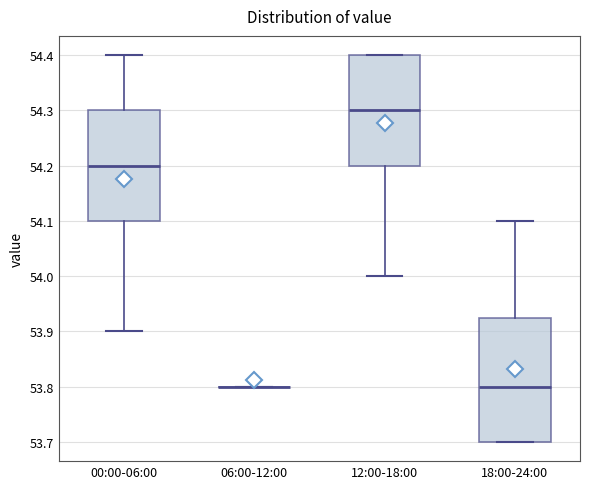

Which box is the tallest, from its lower edge to its upper edge?

18:00-24:00